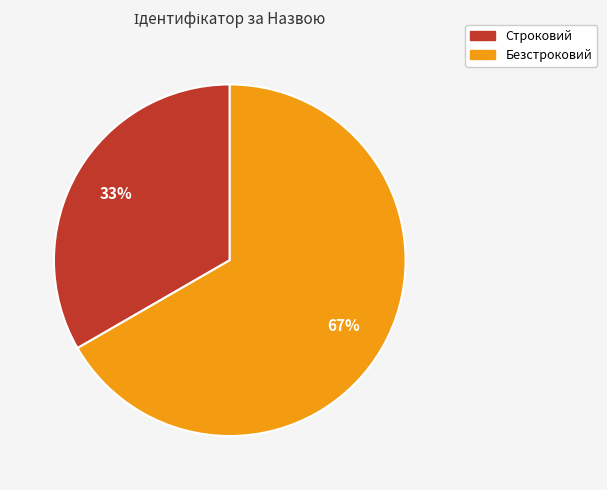

Which has a higher value, Строковий or Безстроковий?

Безстроковий